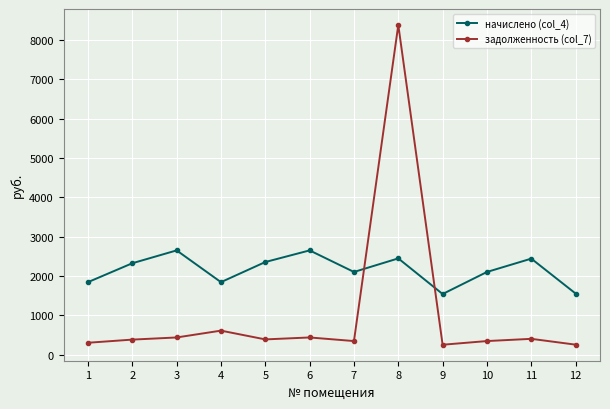

What is the approximate value of задолженность (col_7) at 2?

387.8